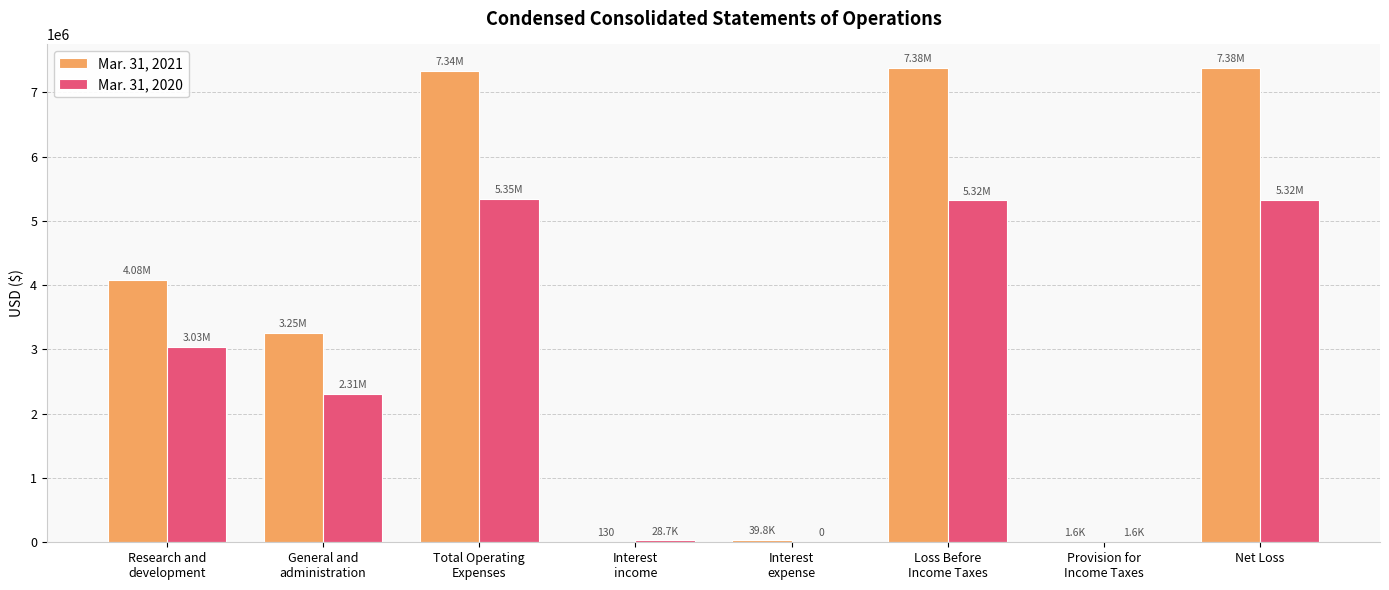

Are the bars grouped side by side (vs. stacked)?

Yes